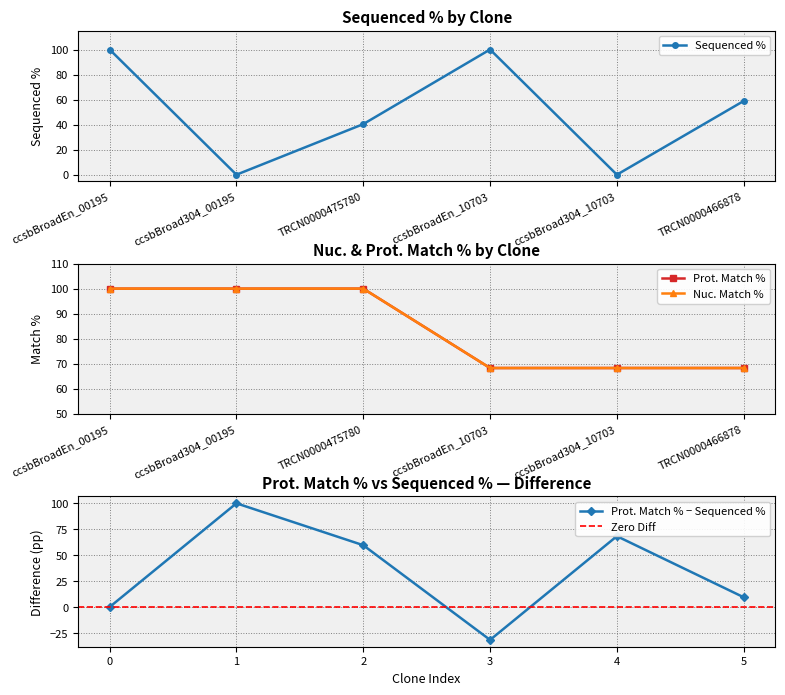

What is the sum of the Prot. Match % values at ccsbBroadEn_00195 and TRCN0000475780?

200.0